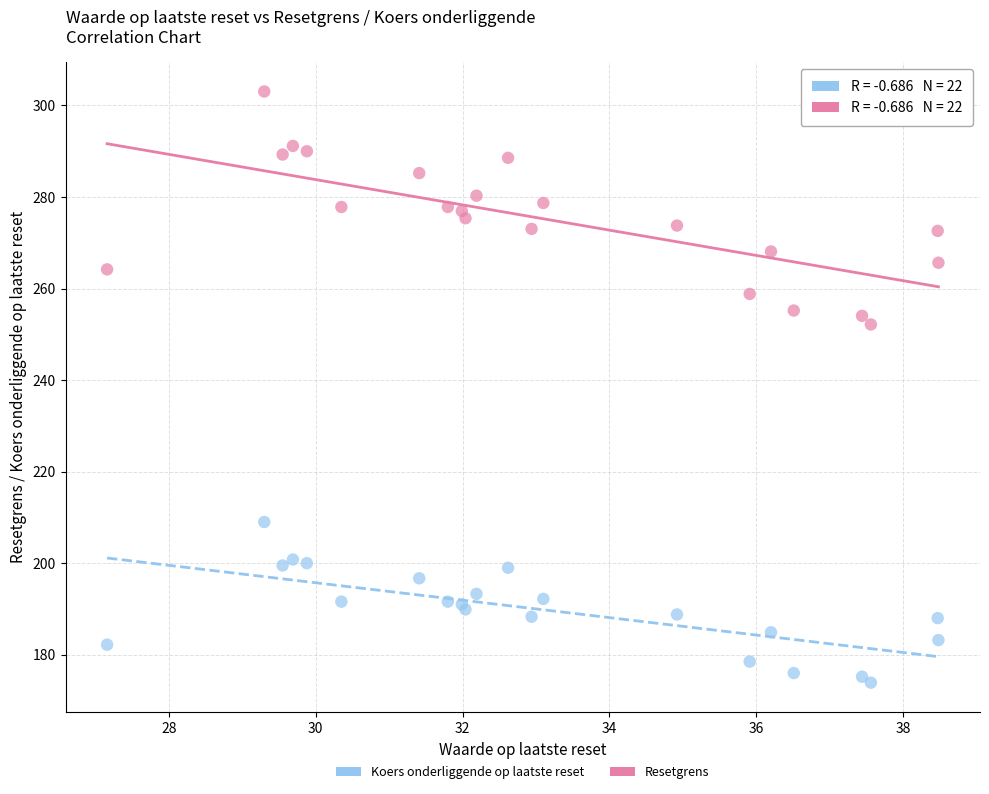

What are all the series names shown in the legend?

Koers onderliggende op laatste reset, Resetgrens